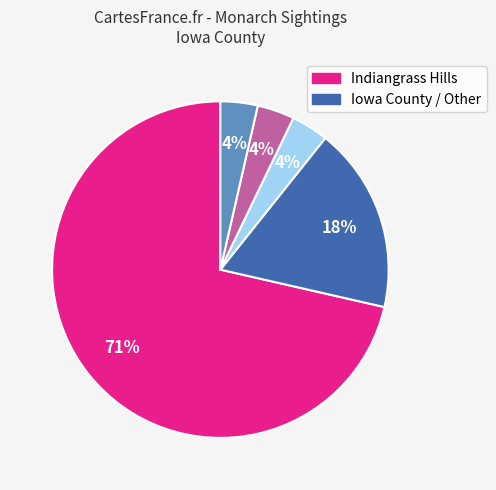

Is there any slice that represents more than half of the pie?

Yes